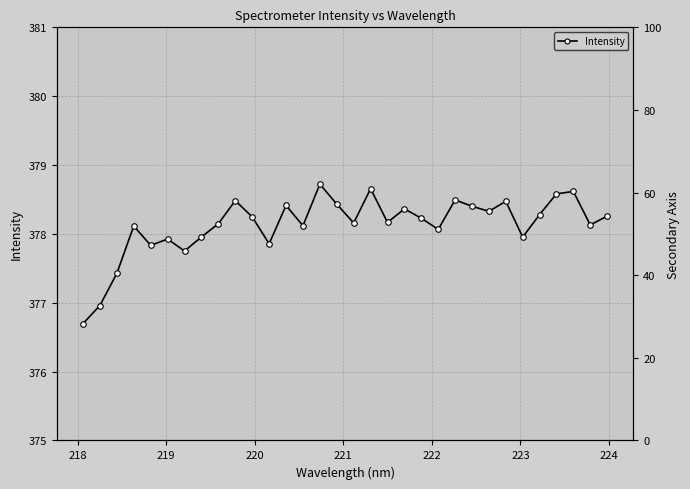

Reading right to left, extract all data points from this chart.

378.3	378.1	378.6	378.6	378.3	378.0	378.5	378.3	378.4	378.5	378.1	378.2	378.4	378.2	378.7	378.2	378.4	378.7	378.1	378.4	377.9	378.2	378.5	378.1	378.0	377.8	377.9	377.8	378.1	377.4	377.0	376.7